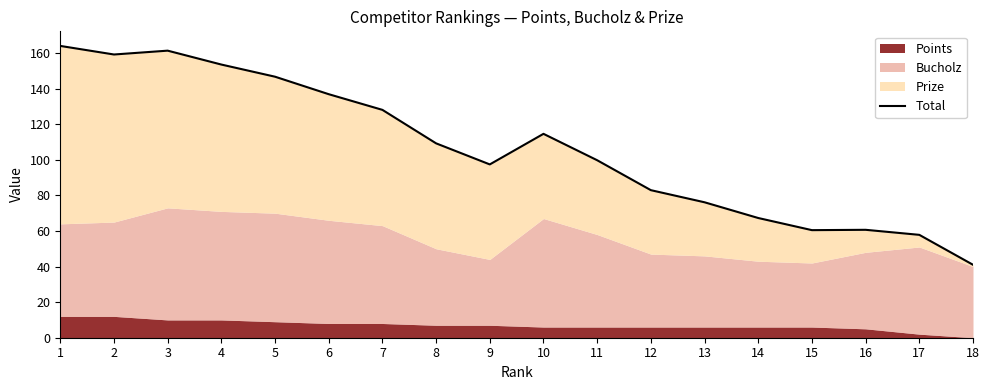

True or false: the data shows 54.9 at 9.

False